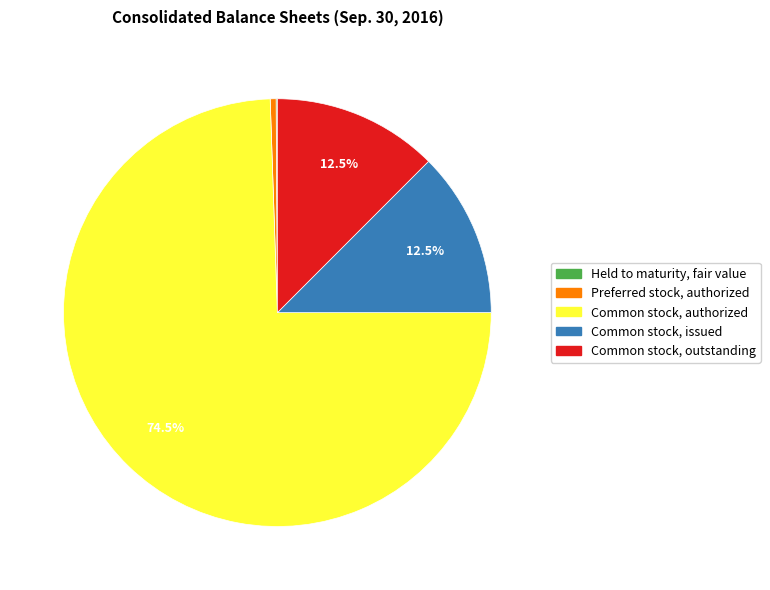

Does any single category account for the majority?

Yes